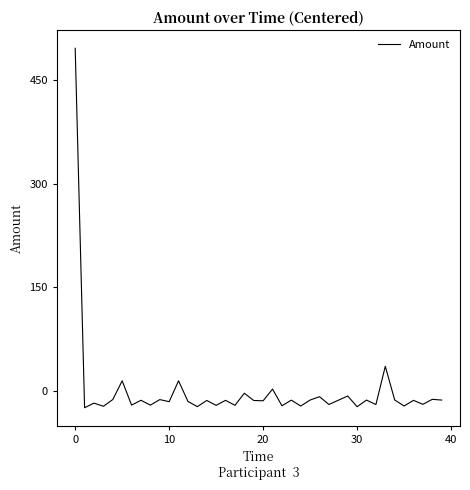

What is the minimum value shown in the chart?

-24.3